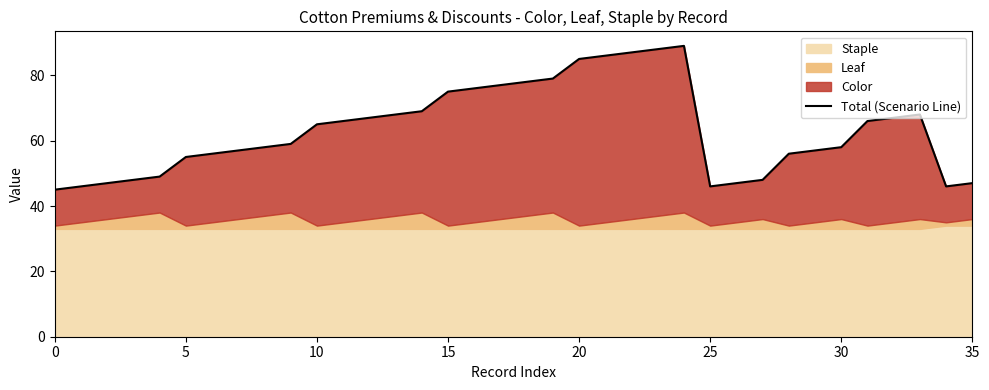

What is the maximum value shown in the chart?

89